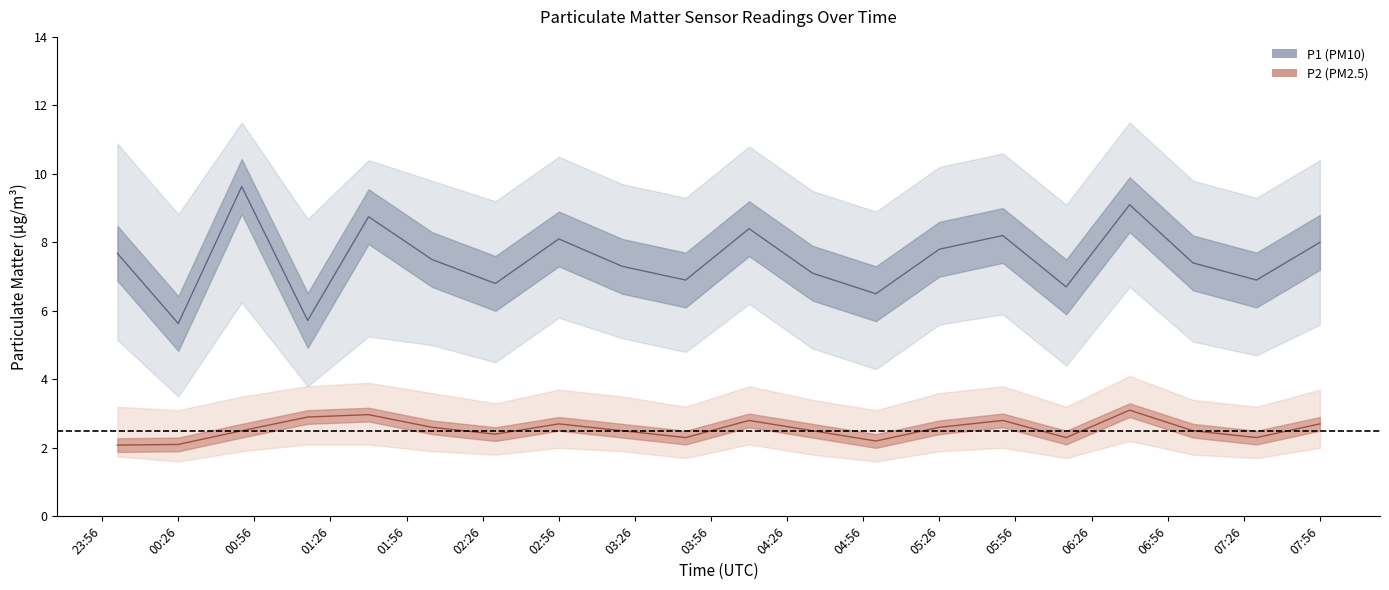

What is the maximum value for P2?

3.1